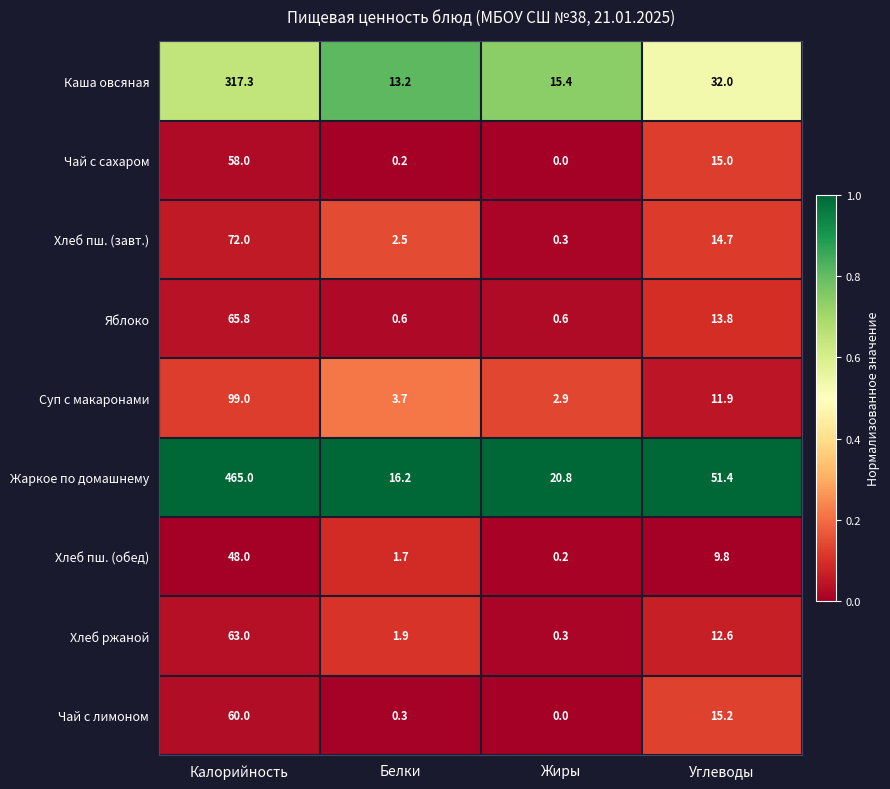

The value of Чай с лимоном at Белки is 0.3. True or false?

True